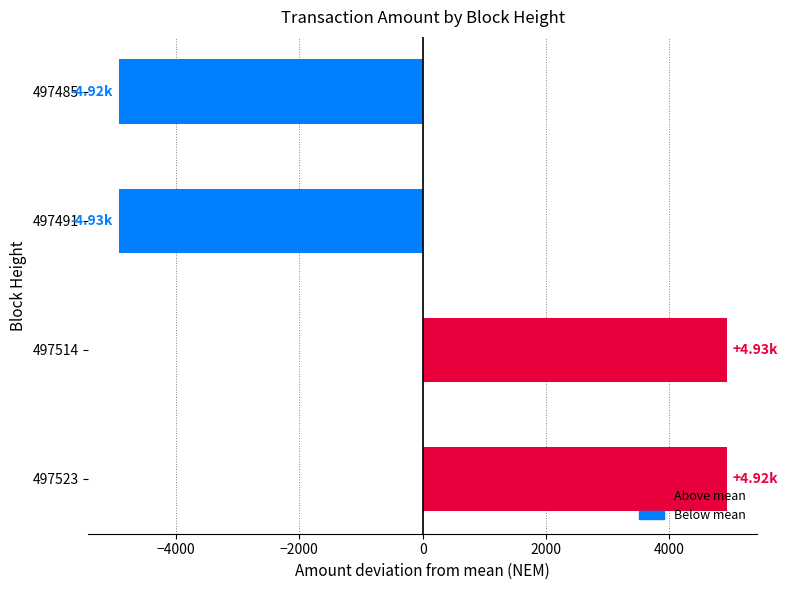

What is the difference between the second highest and minimum values?

9850.0